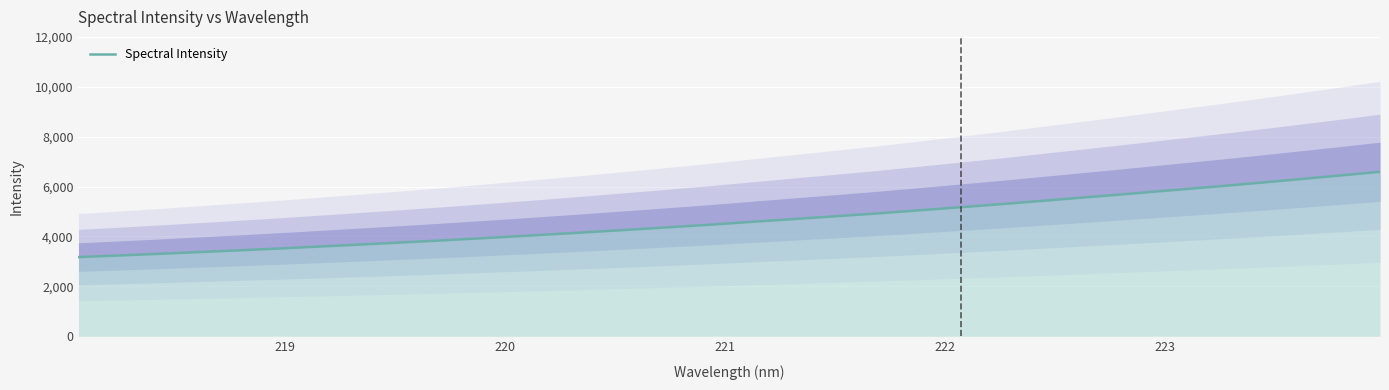

True or false: the data shows 2866.3 at 22.

False